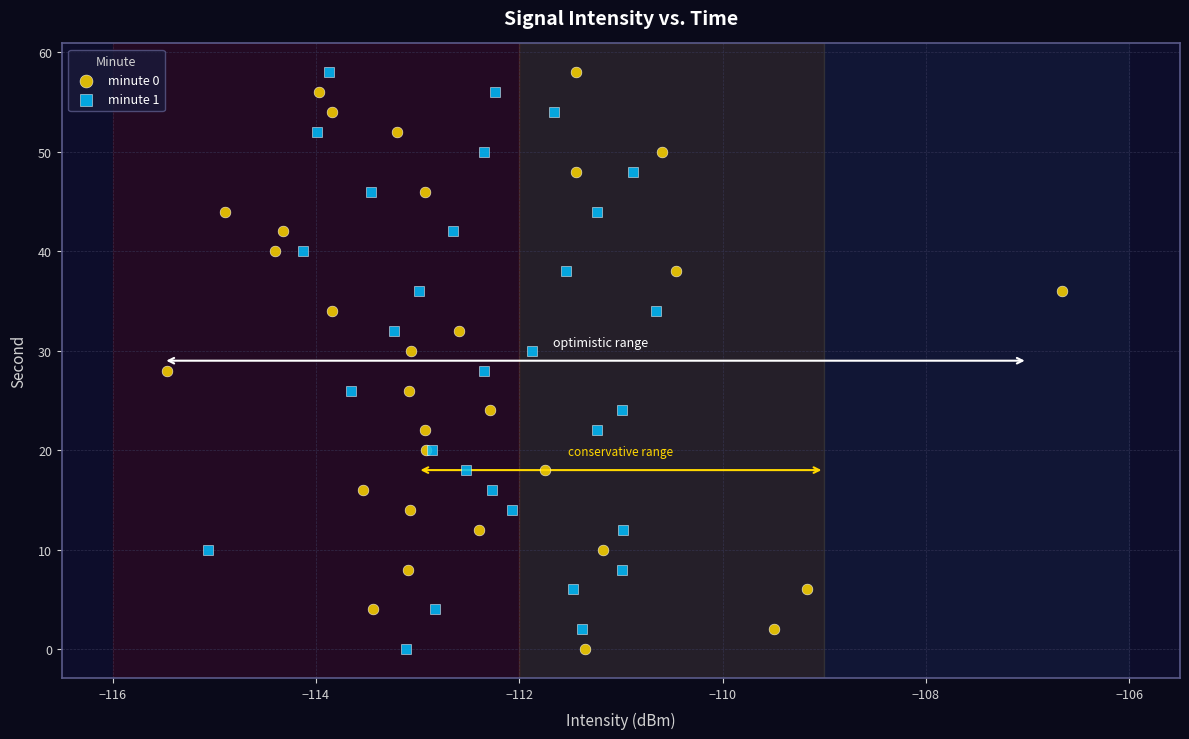

What are all the series names shown in the legend?

minute 0, minute 1